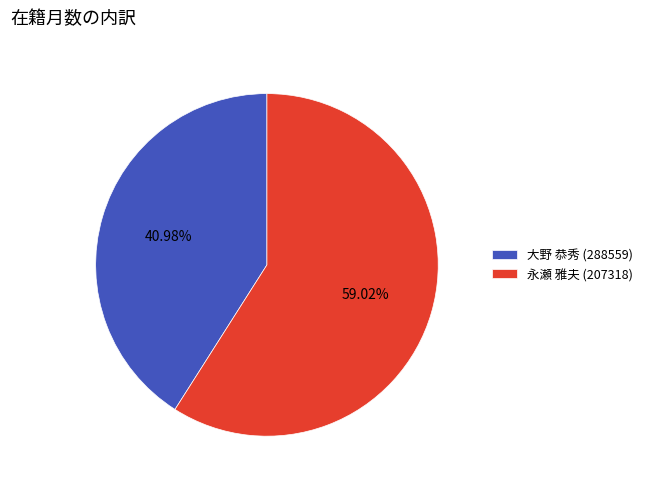

Does 永瀬 雅夫 (207318) account for over 50% of the chart?

Yes